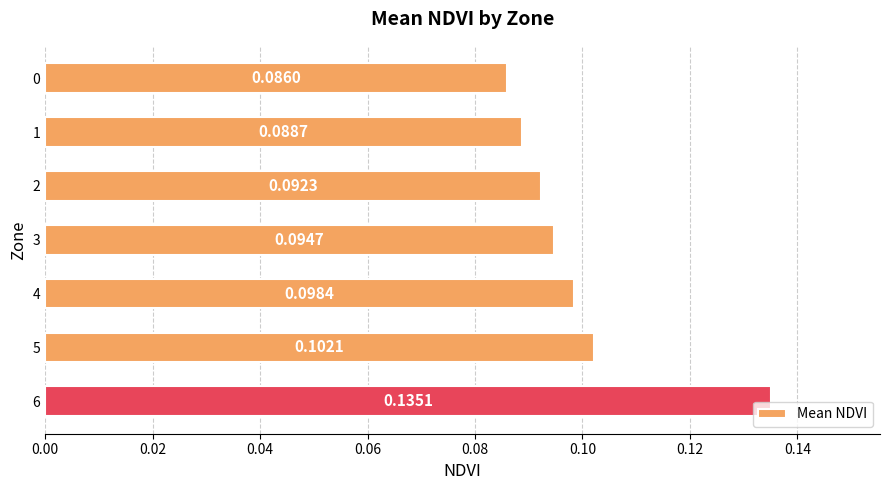

Rank the categories by value from lowest to highest.

0, 1, 2, 3, 4, 5, 6